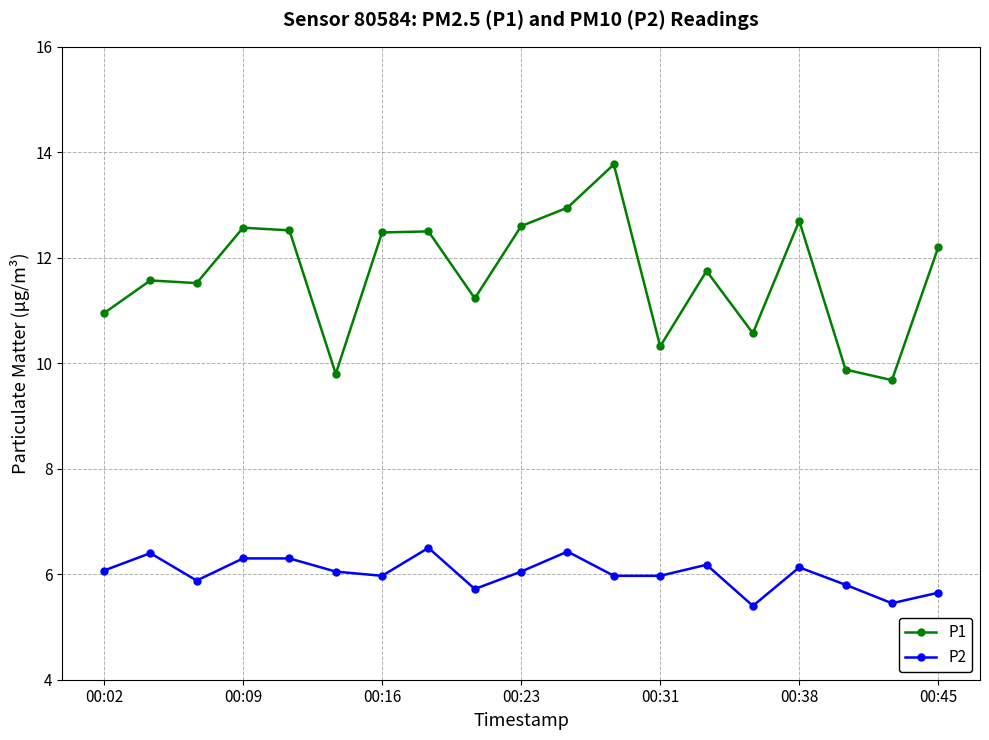

True or false: P2 and P1 intersect in this chart.

False